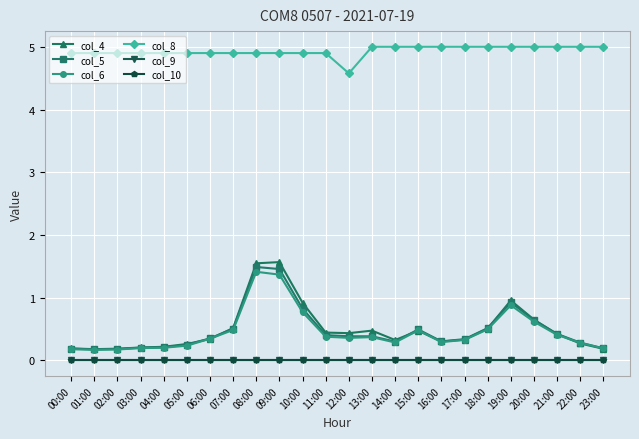

At which label does col_4 reach its minimum?

01:00